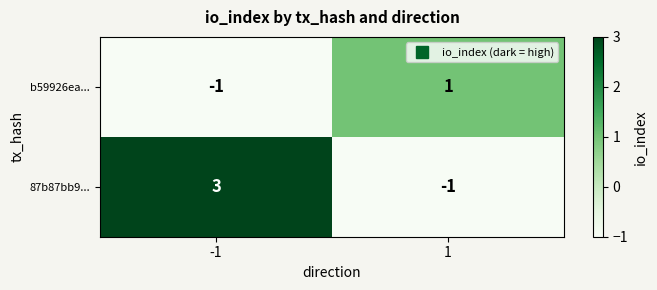

How many data points in 87b87bb9... are less than 3?

1